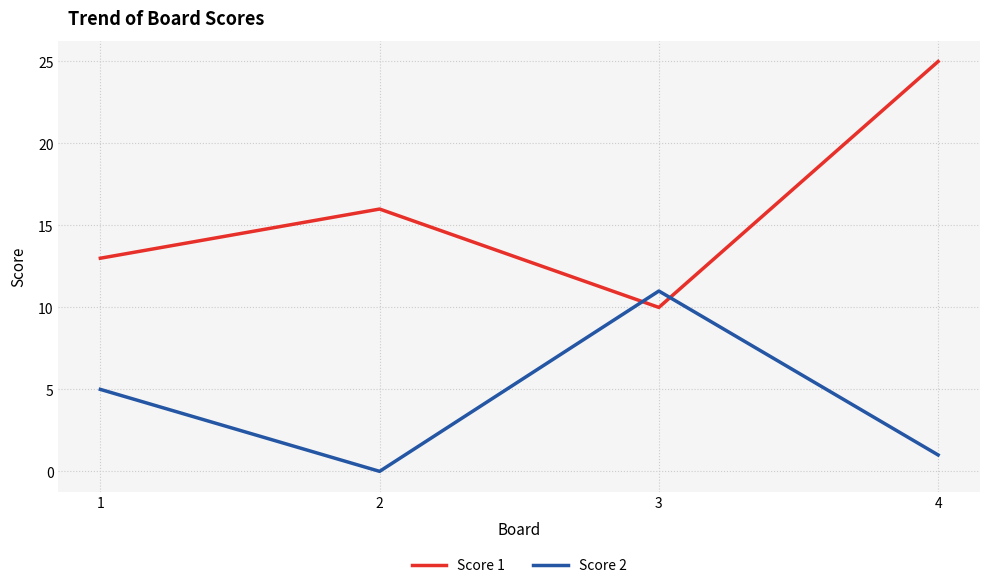

After their last crossing, which series has the higher values: Score 2 or Score 1?

Score 1